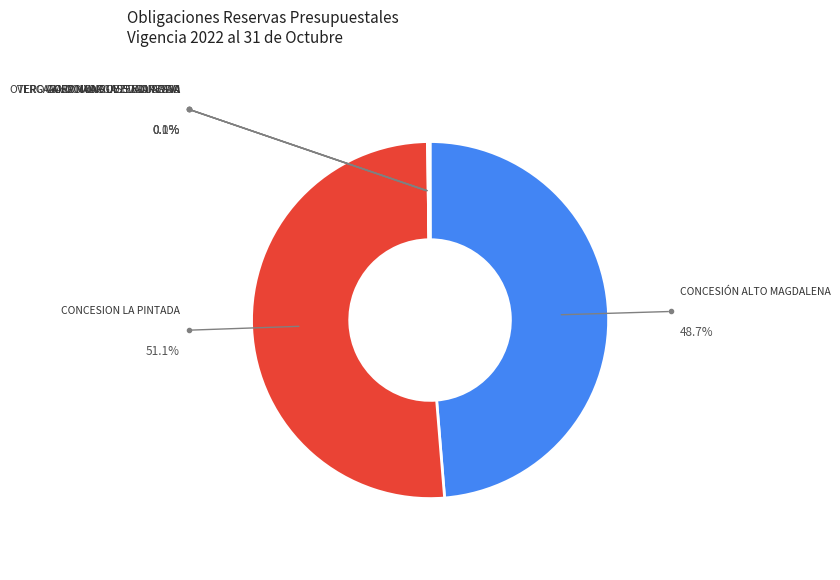

Is there any slice that represents more than half of the pie?

Yes